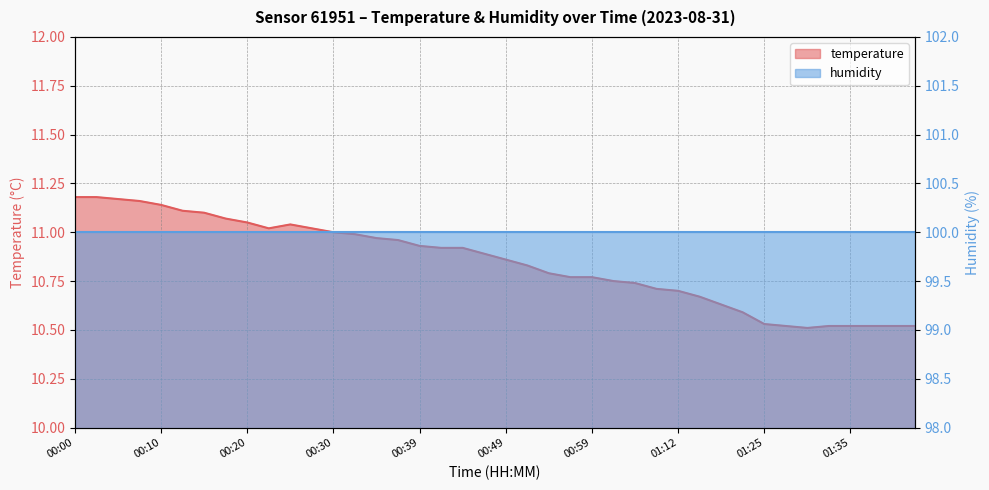

Where is the first local minimum?

00:22